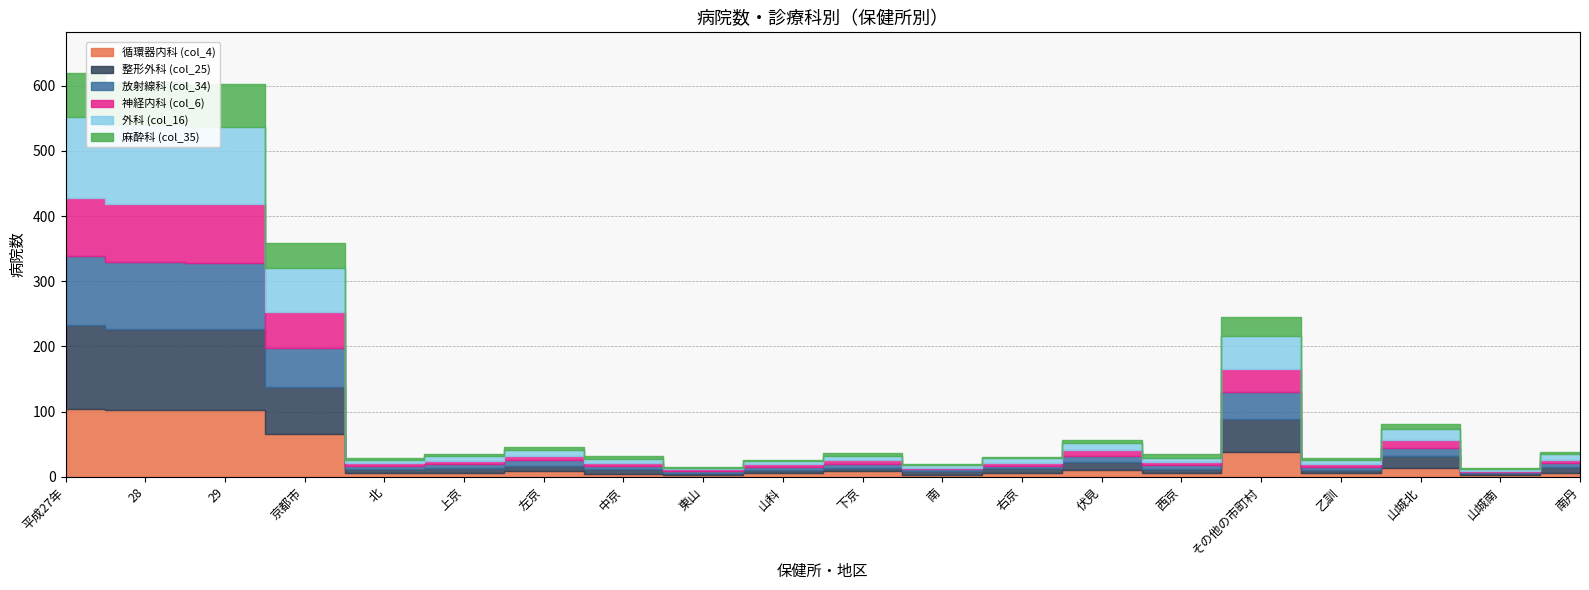

What is the sum of all 循環器内科 (col_4) values?

504